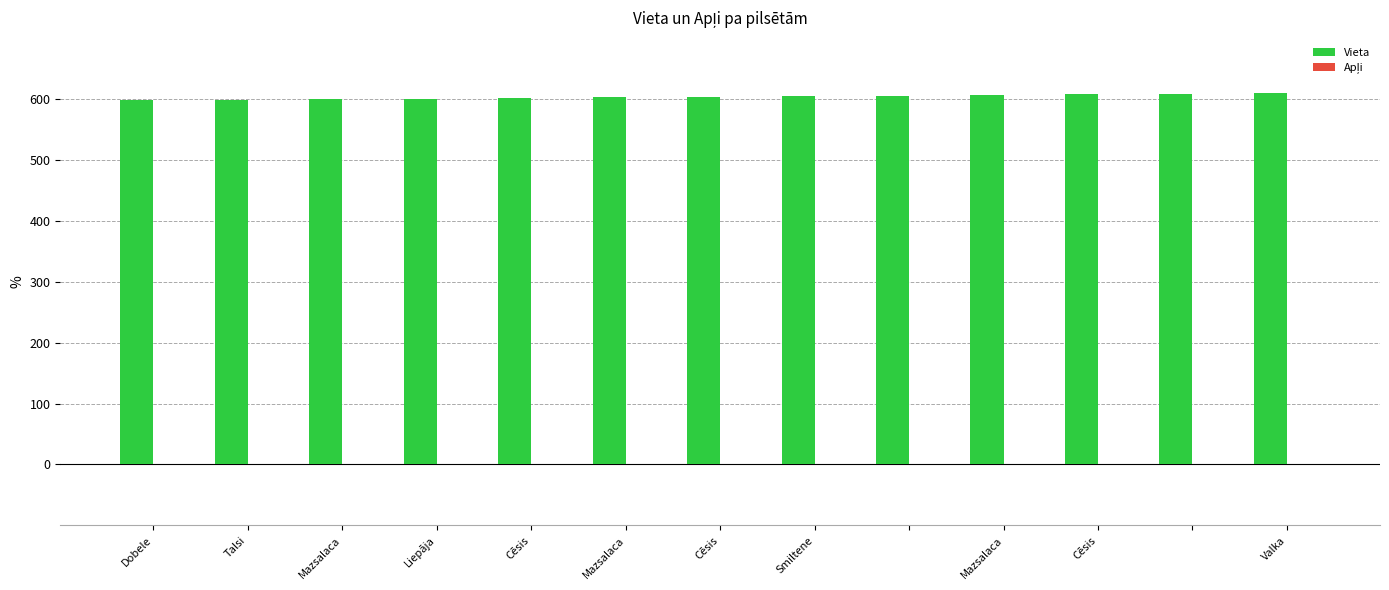

What is the maximum value shown in the chart?

609